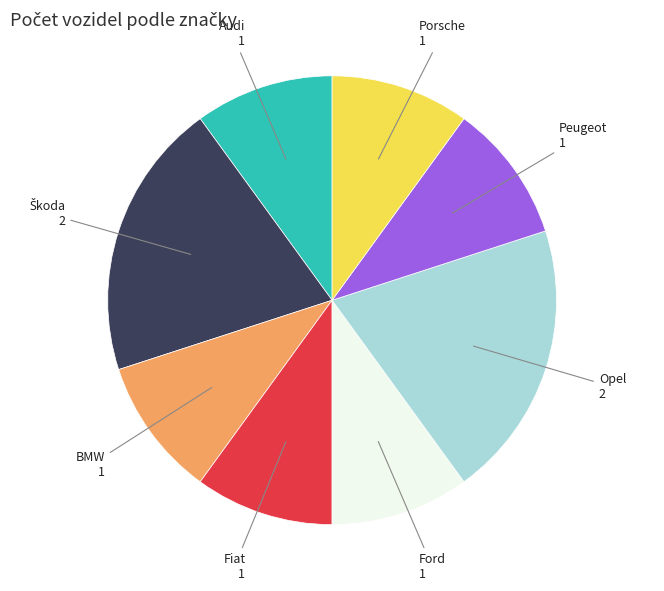

True or false: Peugeot accounts for 4% of the total.

False